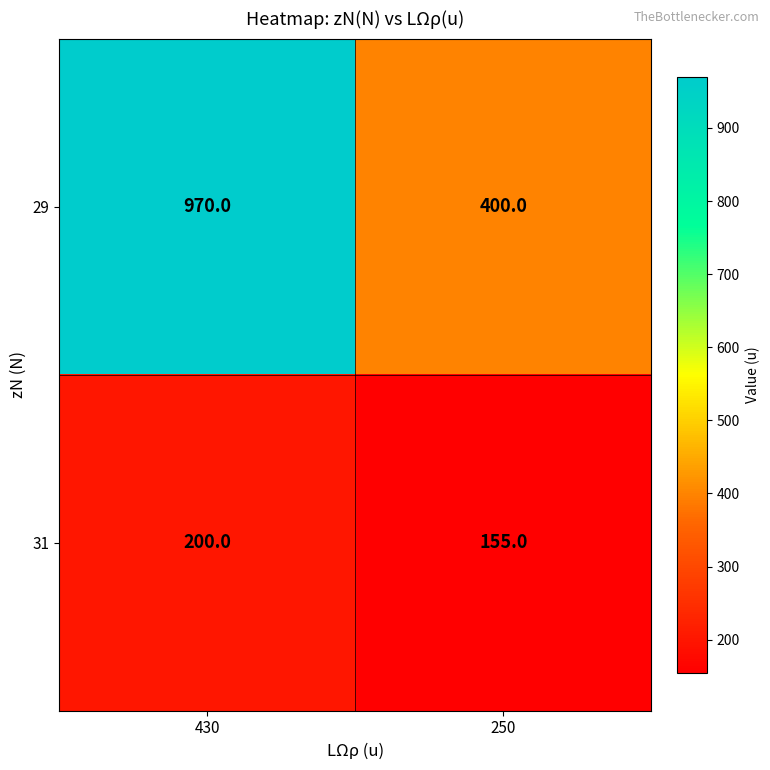

What is the approximate value of 31 at 430, to the nearest 5?

200